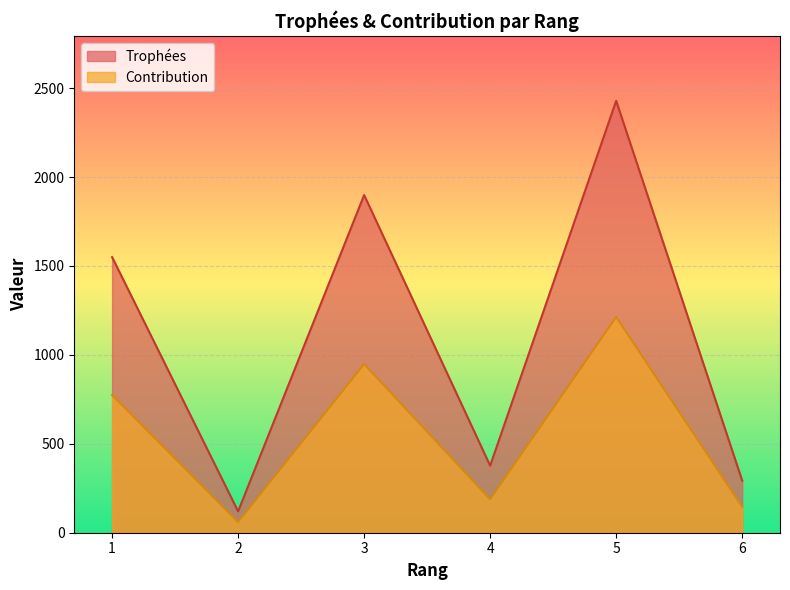

In Trophées, how many points are higher than both neighbors (excluding endpoints)?

2